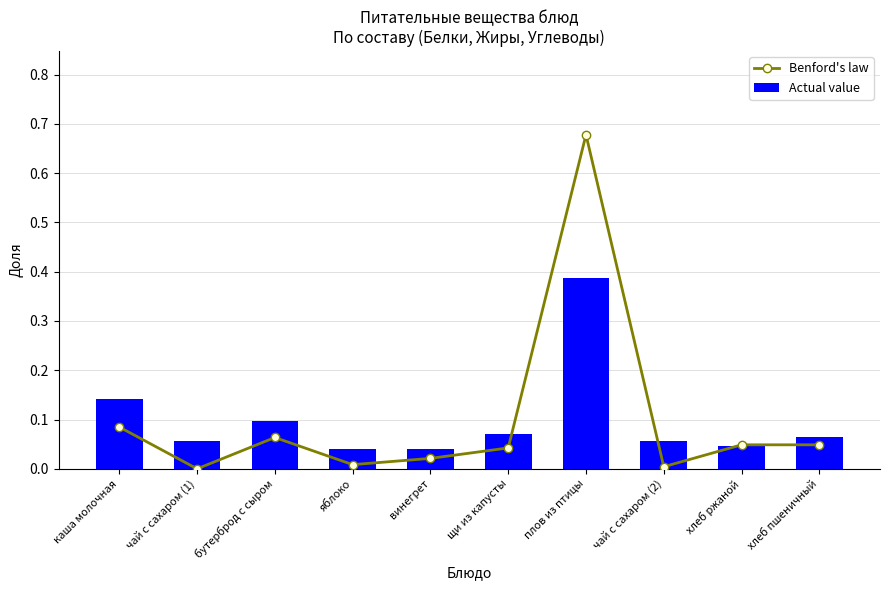

What are all the series names shown in the legend?

Benford's law, Actual value